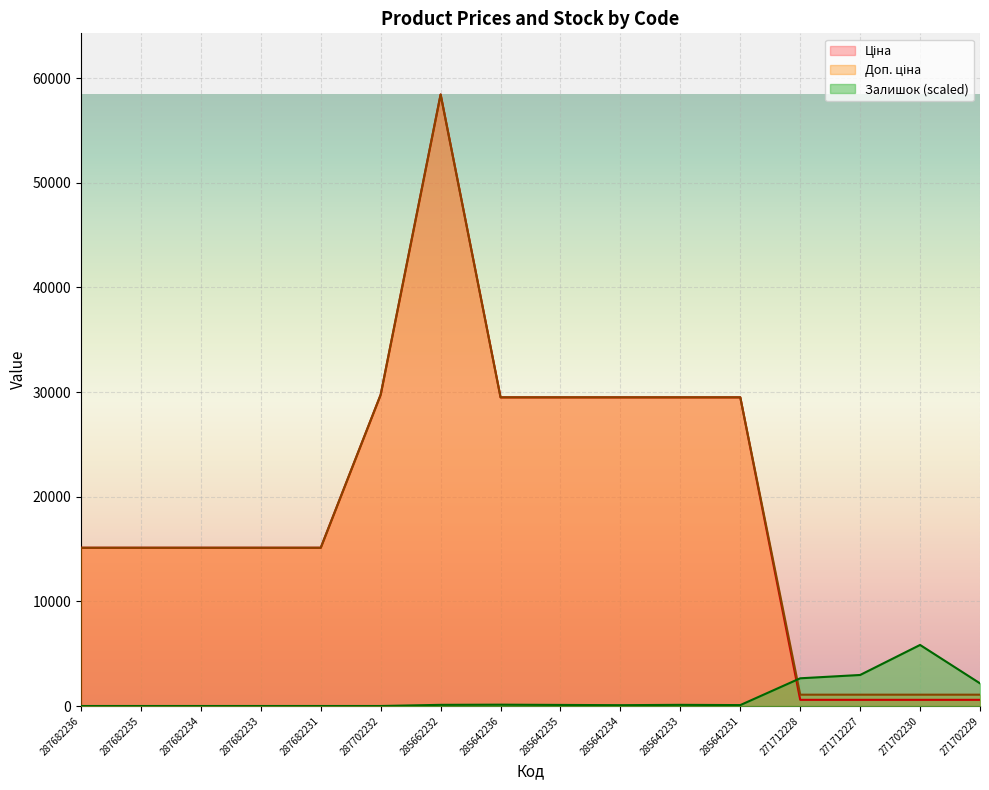

What is the approximate value of Ціна at 285642231?

29491.5